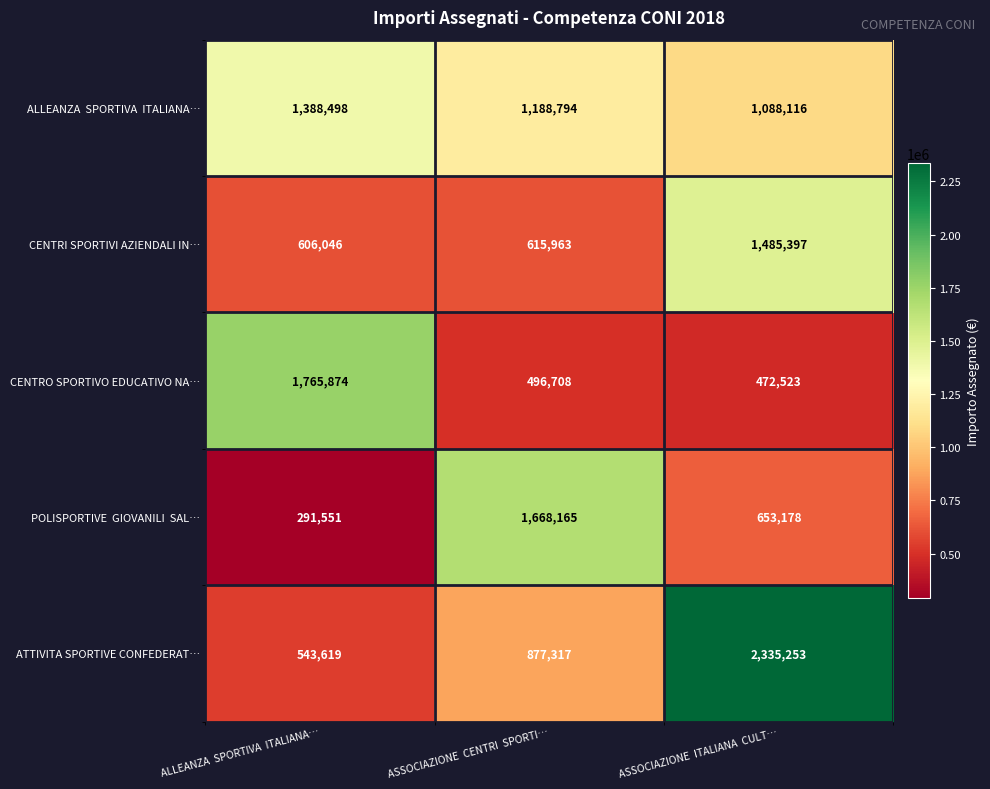

The value of CENTRI SPORTIVI AZIENDALI IN… at ASSOCIAZIONE  CENTRI  SPORTI… is 250607. True or false?

False